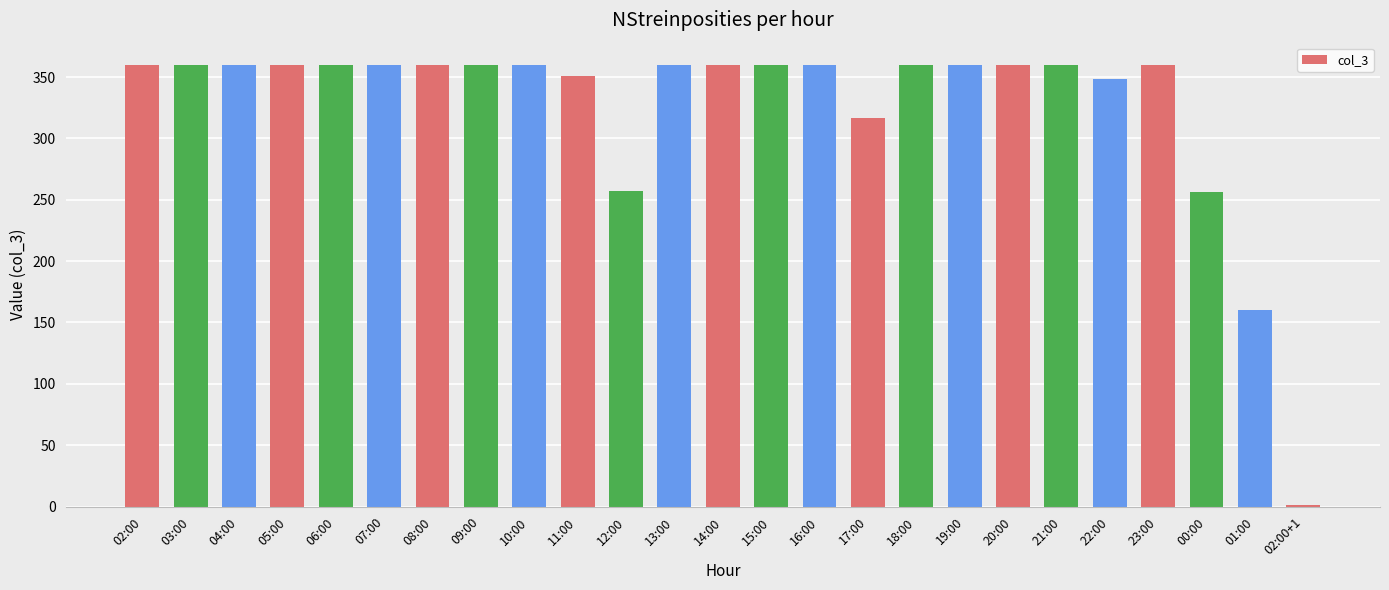

What is the maximum value shown in the chart?

360